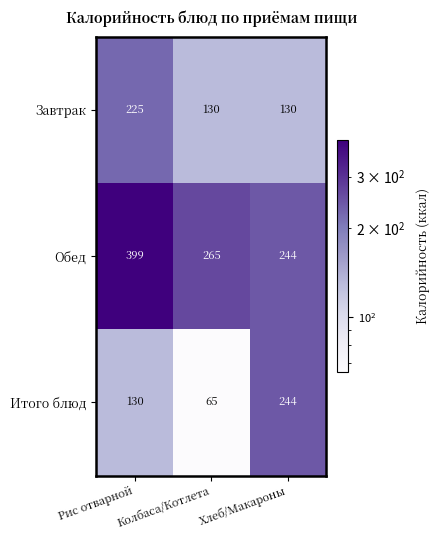

What is the sum of all Итого блюд values?

439